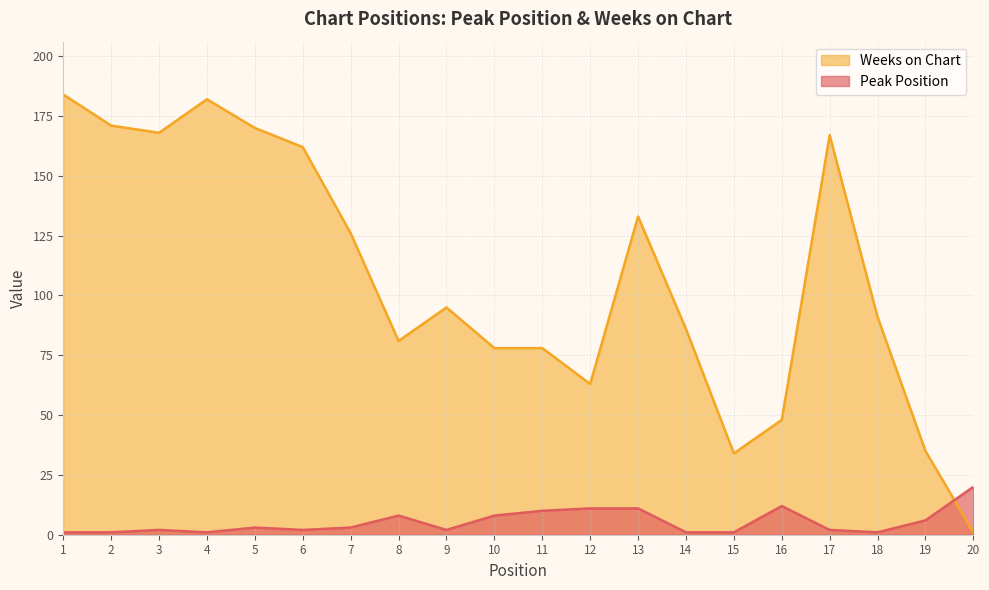

Is the value of Weeks on Chart at 16 greater than the value of Peak Position at 10?

Yes